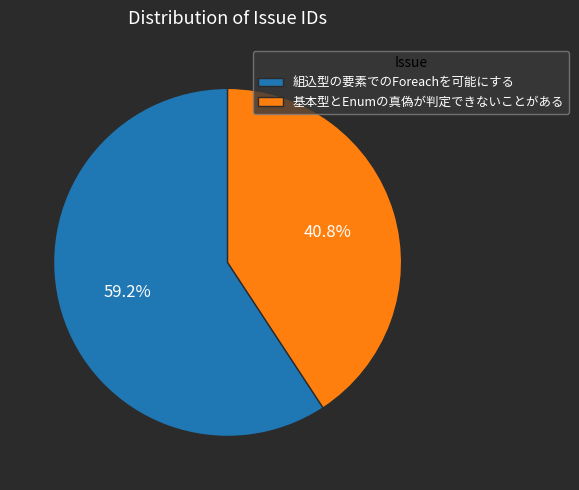

Which category has the biggest portion of the pie?

組込型の要素でのForeachを可能にする